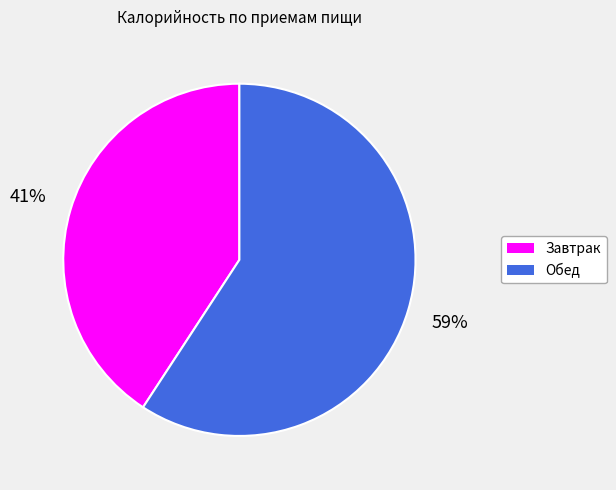

How many segments does this pie chart have?

2